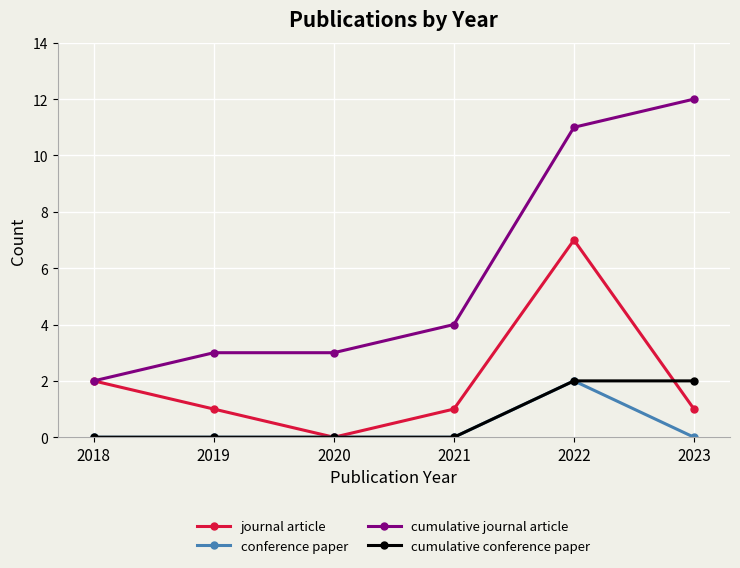

What is the maximum value shown in the chart?

12